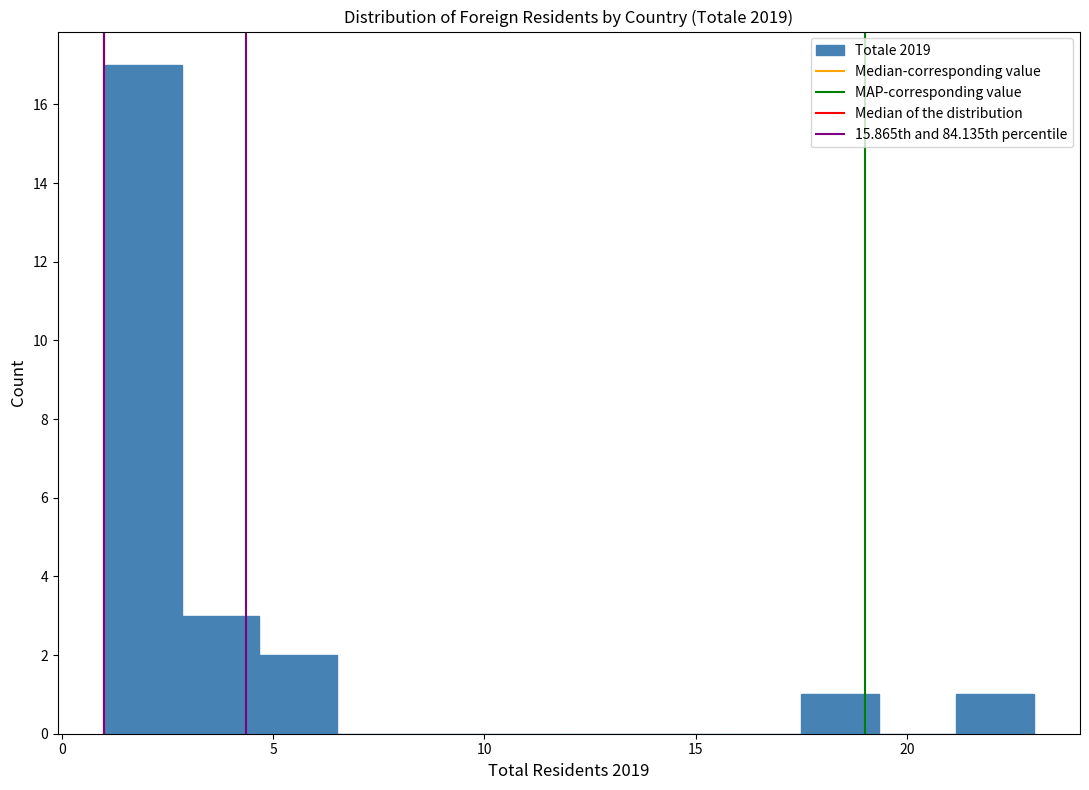

Around what value on the x-axis is the tallest bar? Give the approximate position of its centre, as read against the axis.

2.0